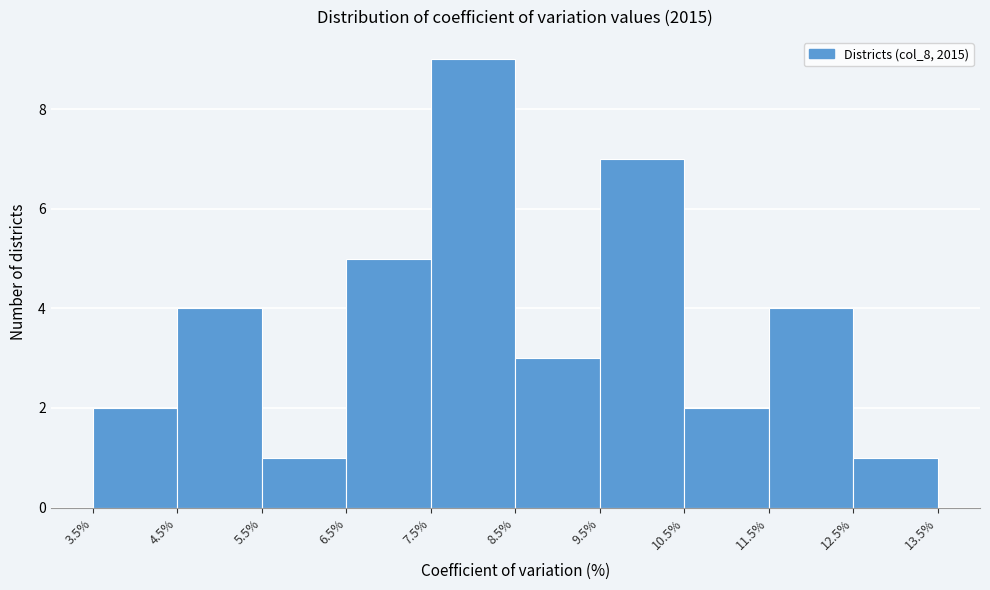

Reading left to right, transcribe this chart: for each bar, give the range it covers on the x-axis and its height. The values are not printed on the chart, so give them approximately, as read against the axis.

3.5% to 4.5%: 2
4.5% to 5.5%: 4
5.5% to 6.5%: 1
6.5% to 7.5%: 5
7.5% to 8.5%: 9
8.5% to 9.5%: 3
9.5% to 10.5%: 7
10.5% to 11.5%: 2
11.5% to 12.5%: 4
12.5% to 13.5%: 1